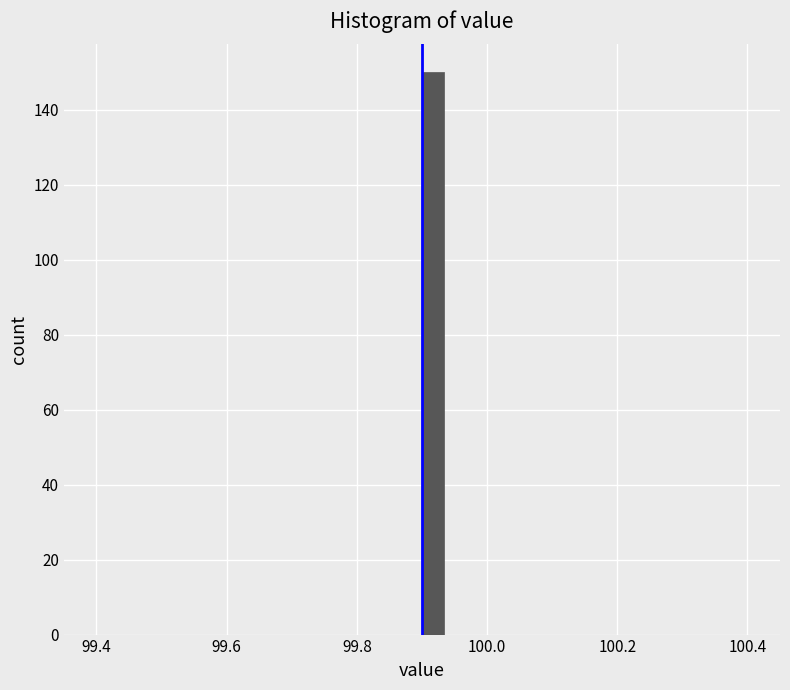

Around what value on the x-axis is the tallest bar? Give the approximate position of its centre, as read against the axis.

99.92